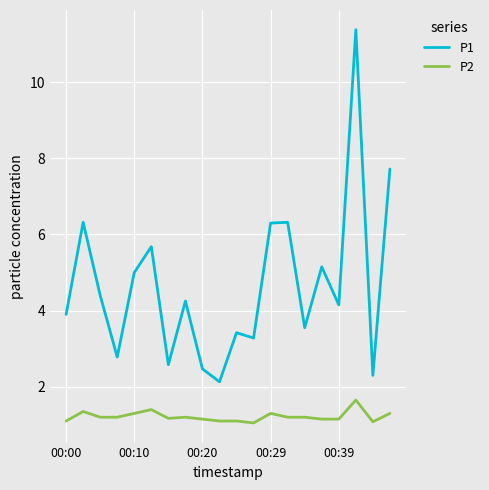

Which series has the largest total across all categories?

P1